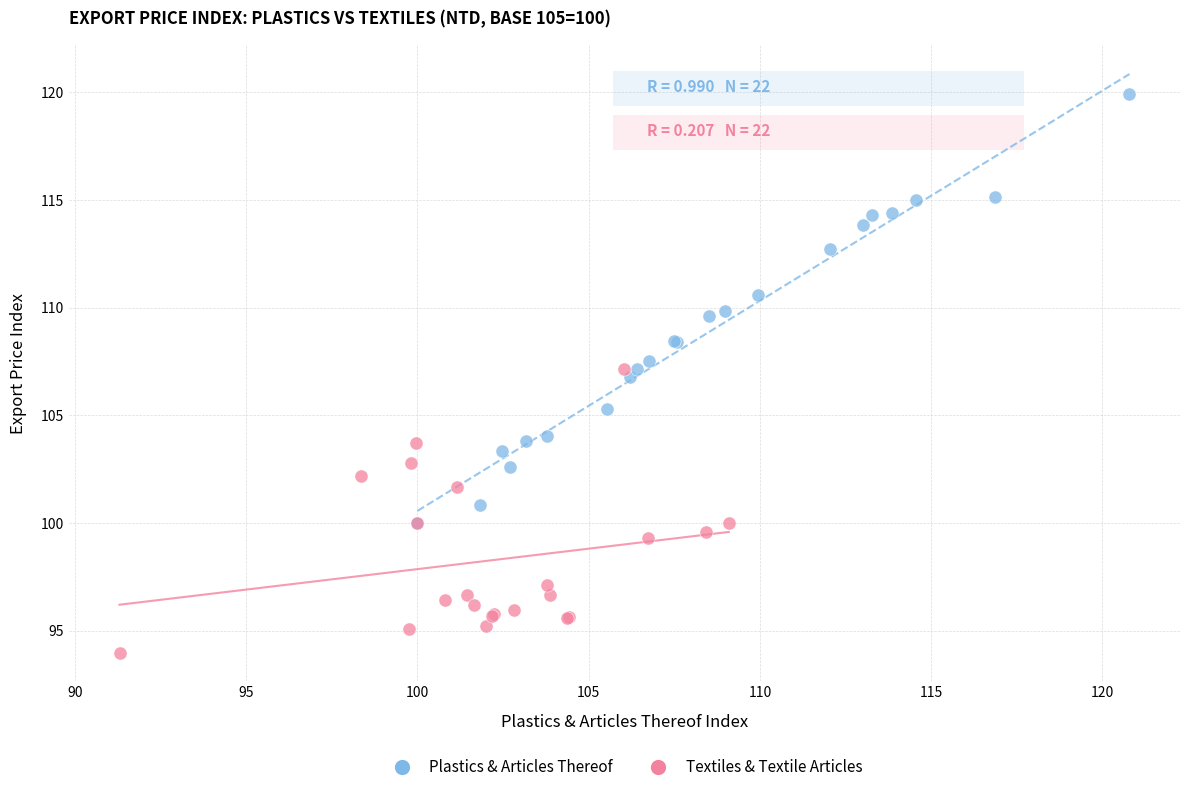

Which series has the largest Y range (max minus min)?

Plastics & Articles Thereof